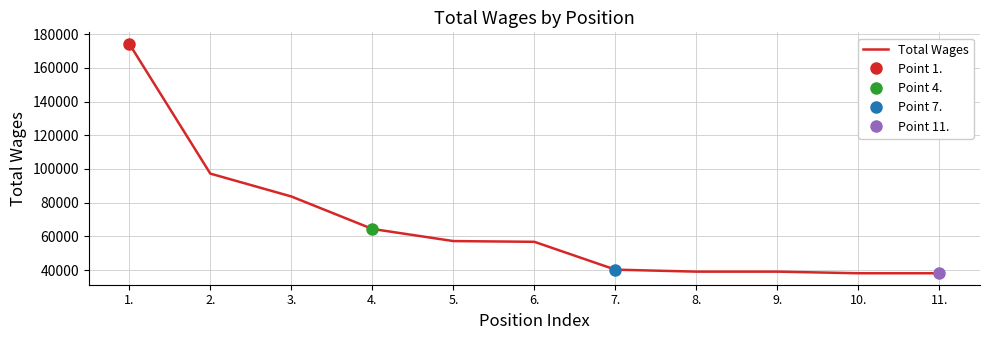

Is it true that the value at 8. is 17443?

False